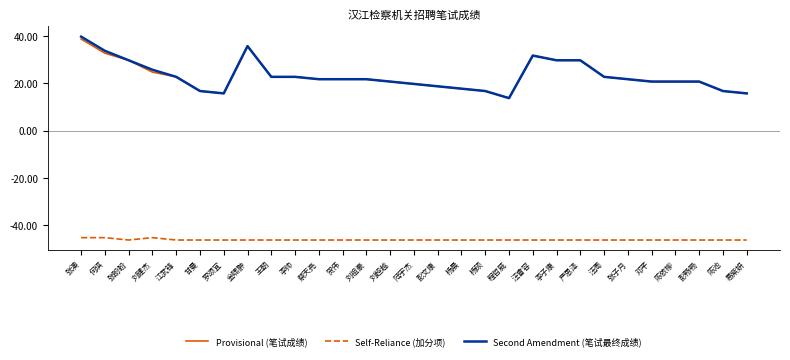

What position from the right is 何琪?

28